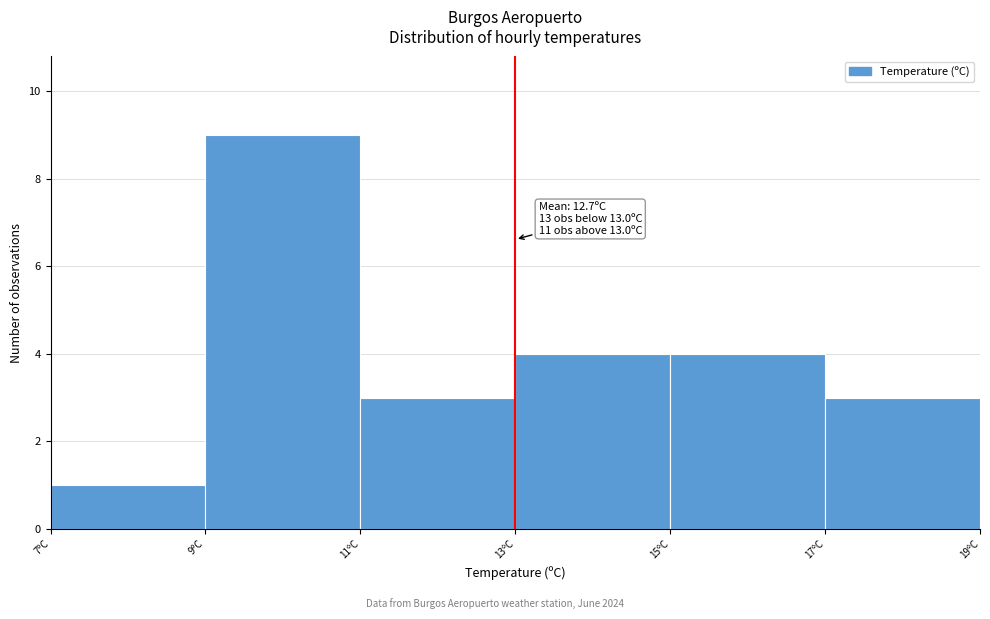

Over which range of the x-axis is the bar tallest?

9 to 11